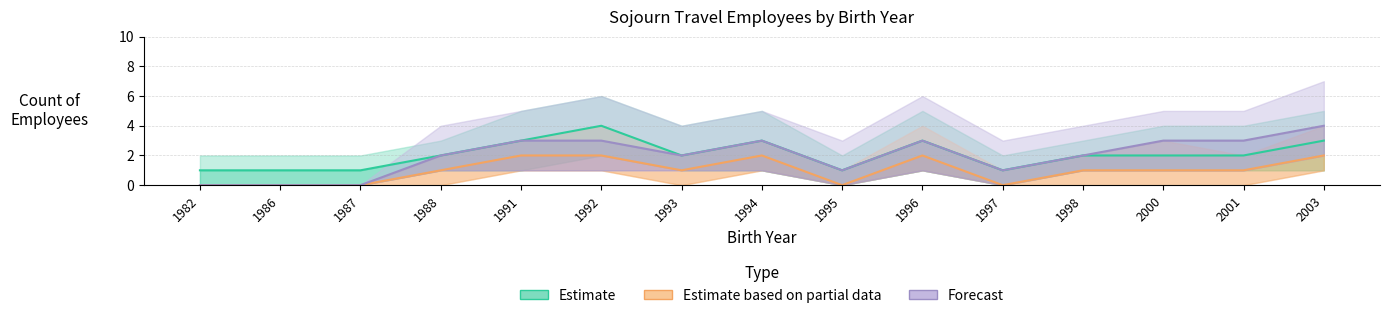

True or false: Estimate and Estimate based on partial data intersect in this chart.

False